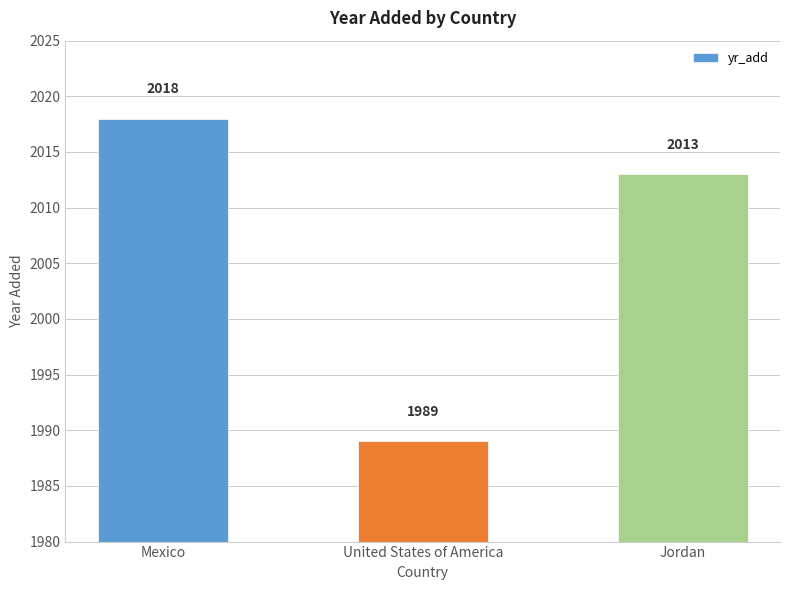

Does the chart contain stacked bars?

No